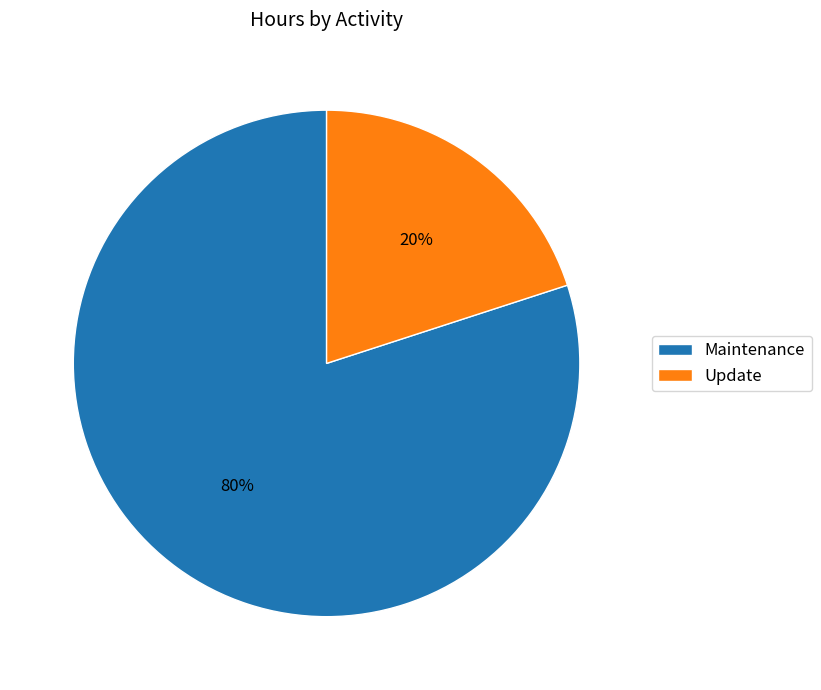

Count the number of slices in the pie.

2